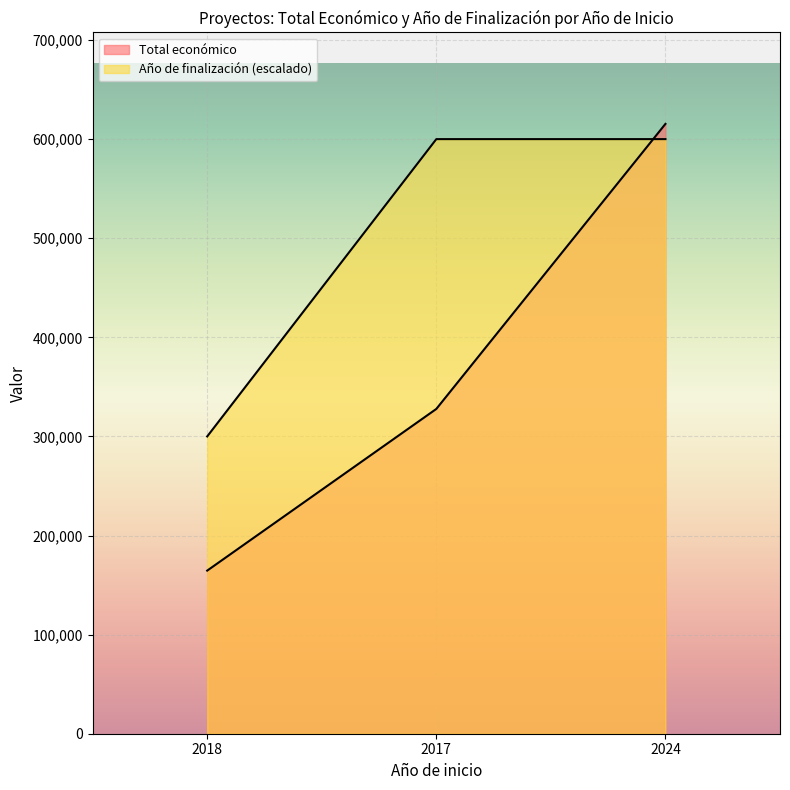

What is the smallest value displayed?

164600